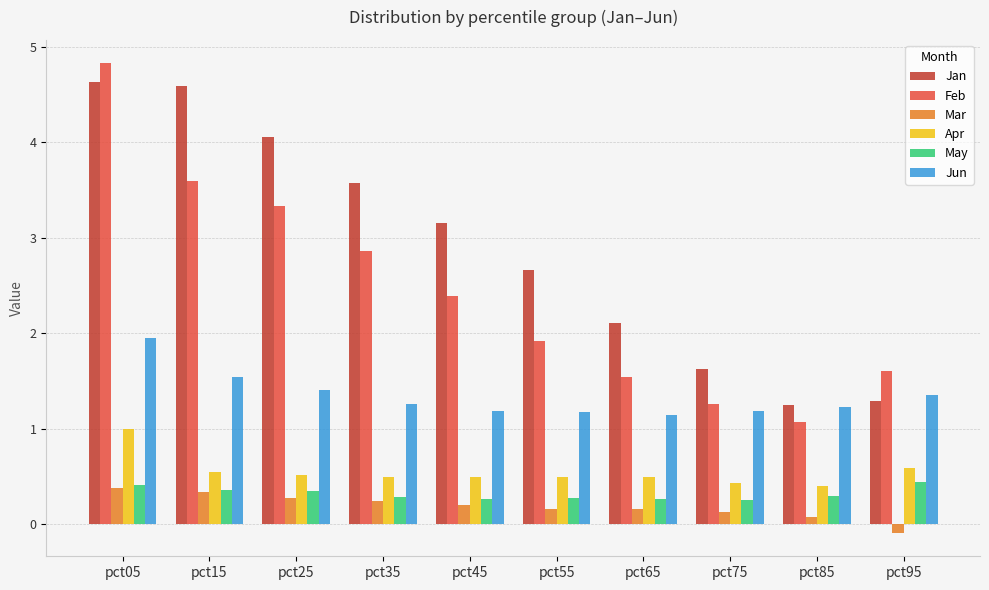

What is the sum of all Apr values?

5.5